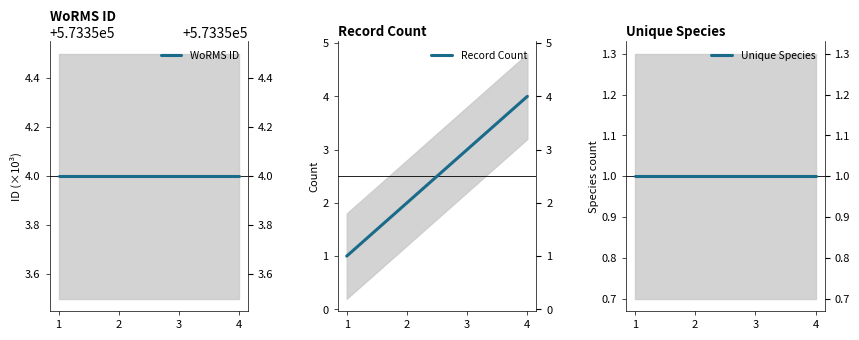

What value does the Record Count series have at 4?

4